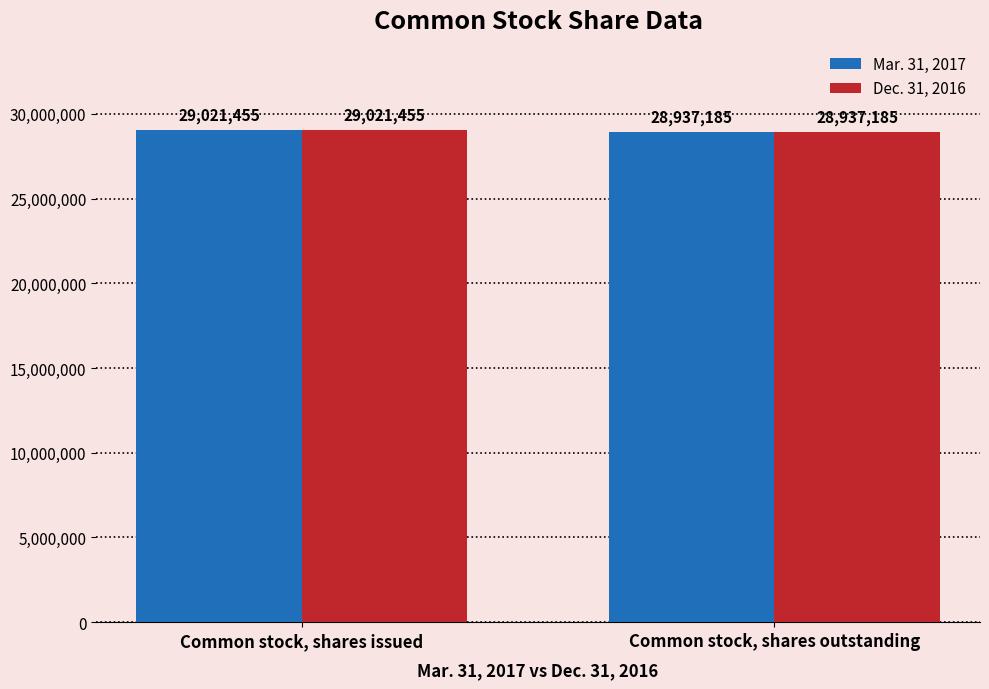

What is the sum of all Mar. 31, 2017 values?

57958640